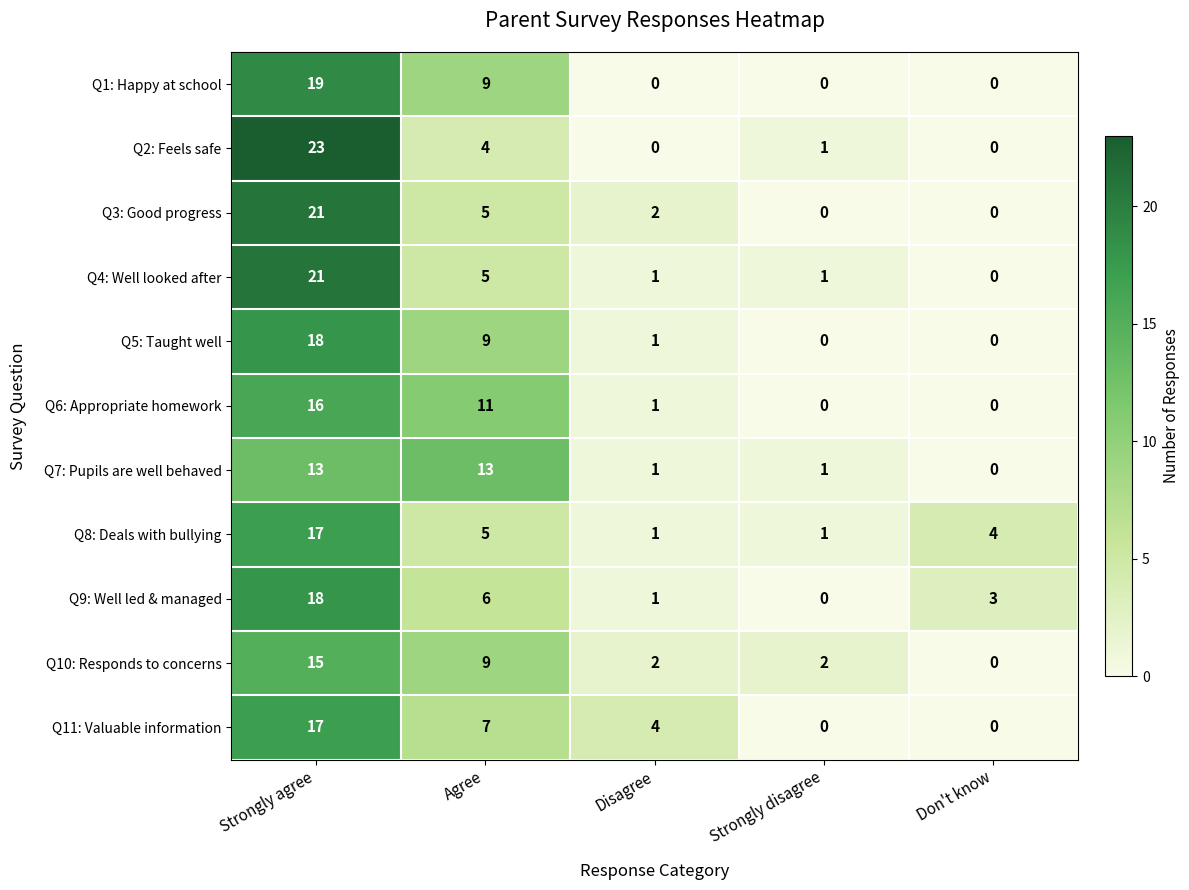

Between Disagree and Don't know, which series saw the biggest shift?

Q11: Valuable information